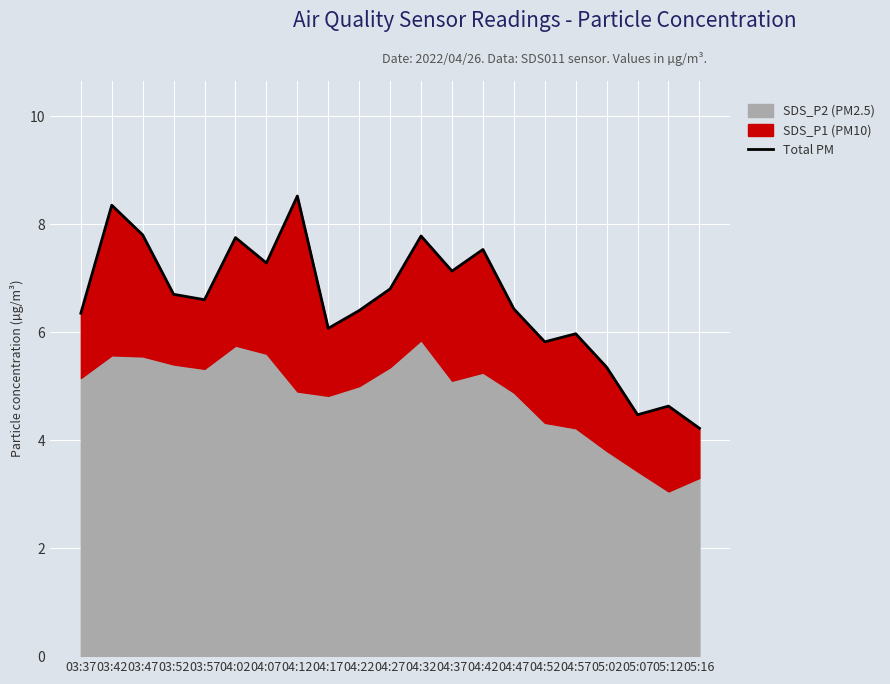

Is it true that the value at 03:47 is 7.8?

True